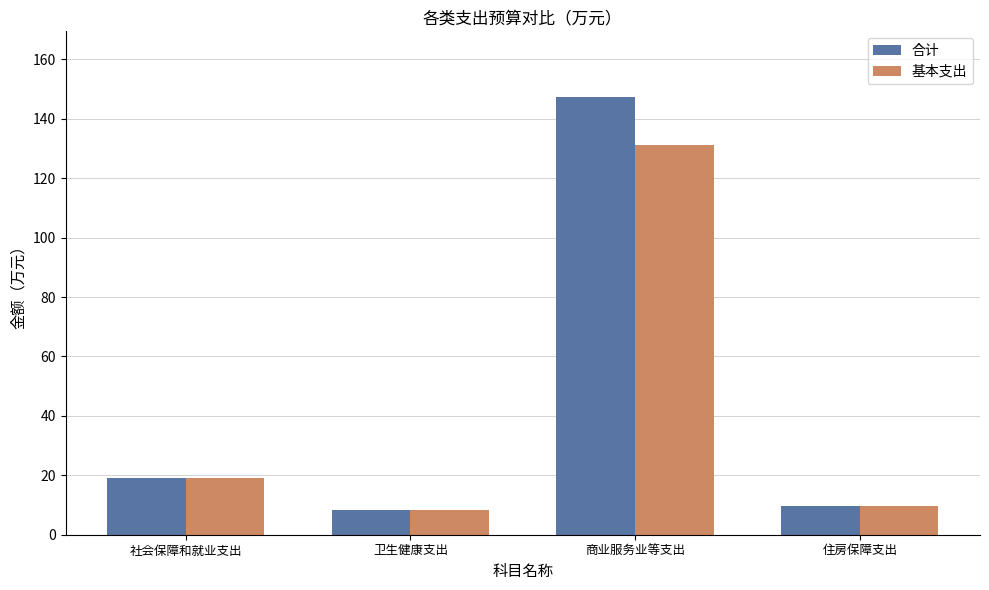

List the series in order of their peak value, highest first.

合计, 基本支出